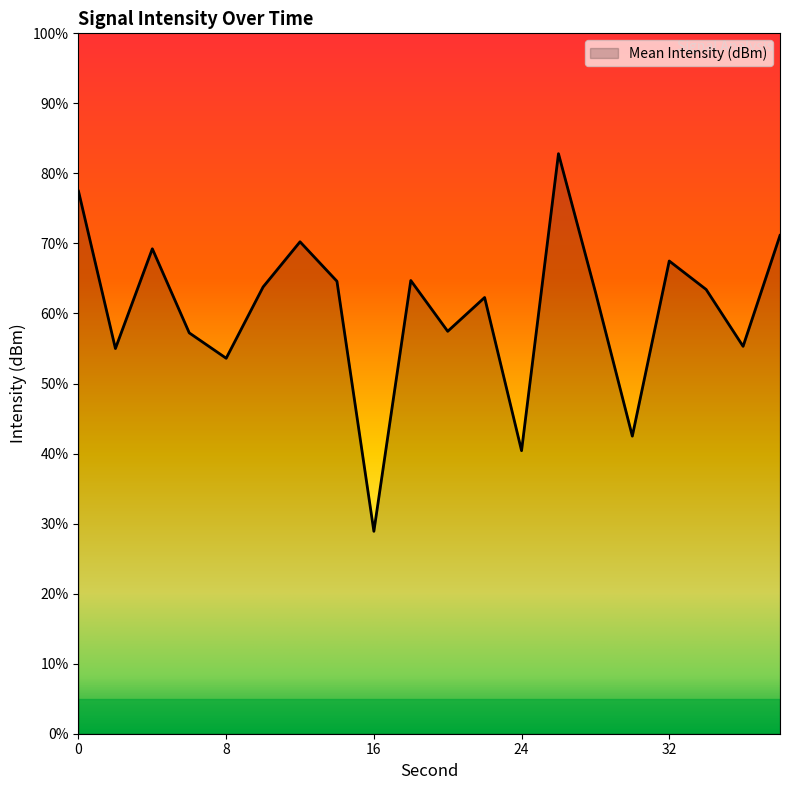

What is the change in value from 0 to 10?

-4.1